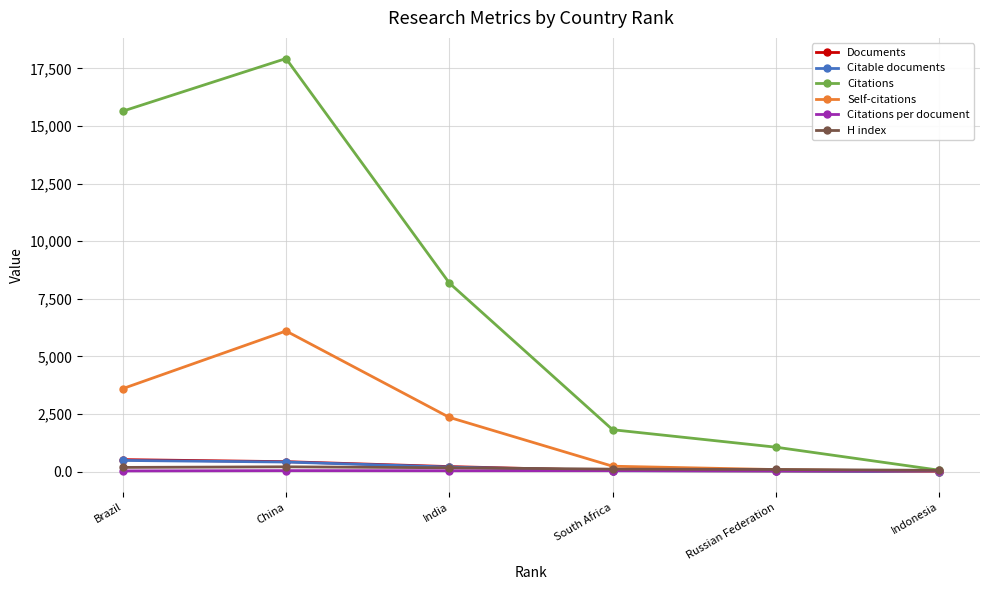

Between Brazil and Russian Federation, which series saw the biggest shift?

Citations